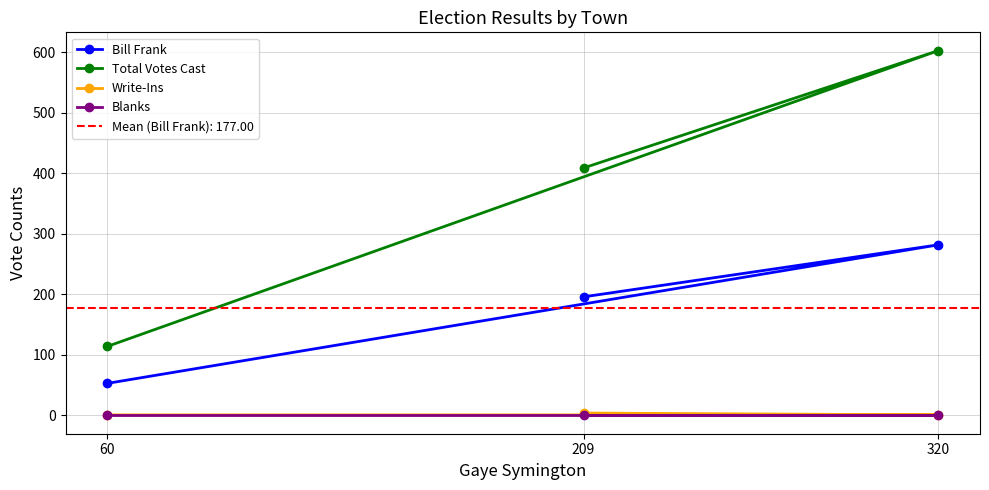

What is the label of the 2nd point from the right?

320